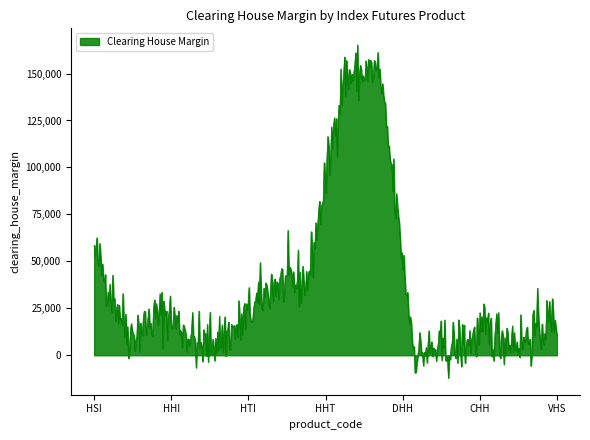

What is the average value?

38049.7